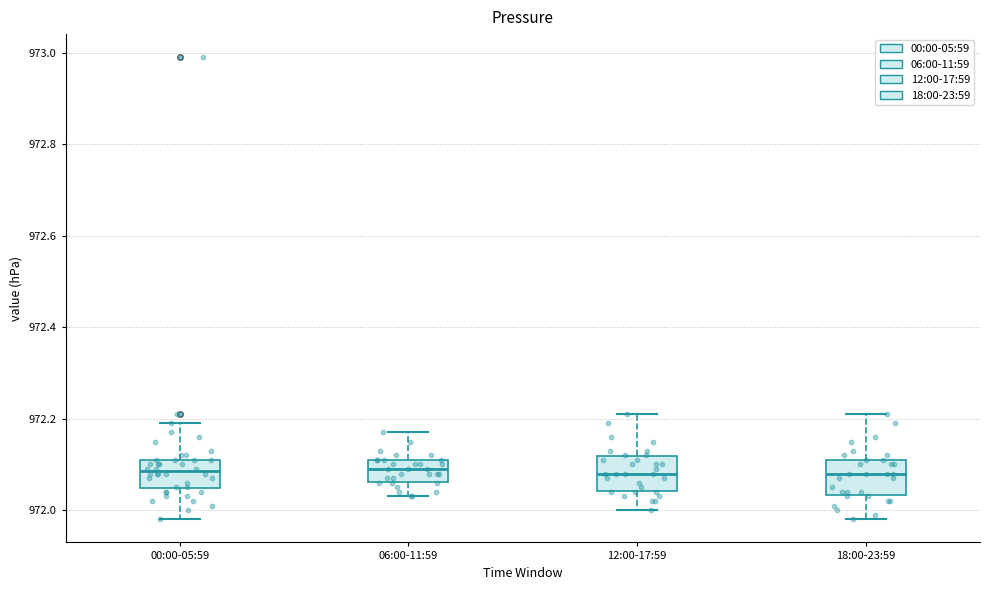

Reading left to right, transcribe this box plot: for each box, give where its median line is, the range the box spans, and where its two whiskers end, as read against the y-axis. The values are not printed on the chart, so give them approximately, as read against the axis.

00:00-05:59: median 972.08, box 972.04 to 972.12, whiskers 971.98 to 972.20
06:00-11:59: median 972.10, box 972.06 to 972.12, whiskers 972.04 to 972.18
12:00-17:59: median 972.08, box 972.04 to 972.12, whiskers 972.00 to 972.22
18:00-23:59: median 972.08, box 972.04 to 972.12, whiskers 971.98 to 972.22